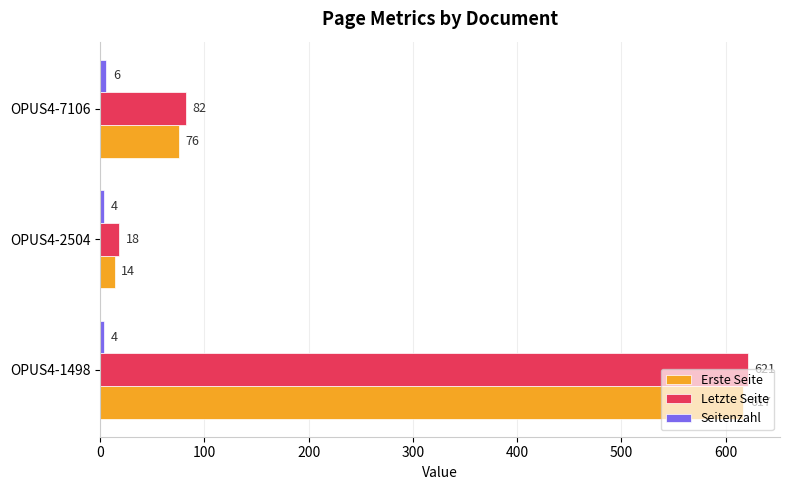

How many Erste Seite values are between 14 and 617?

3